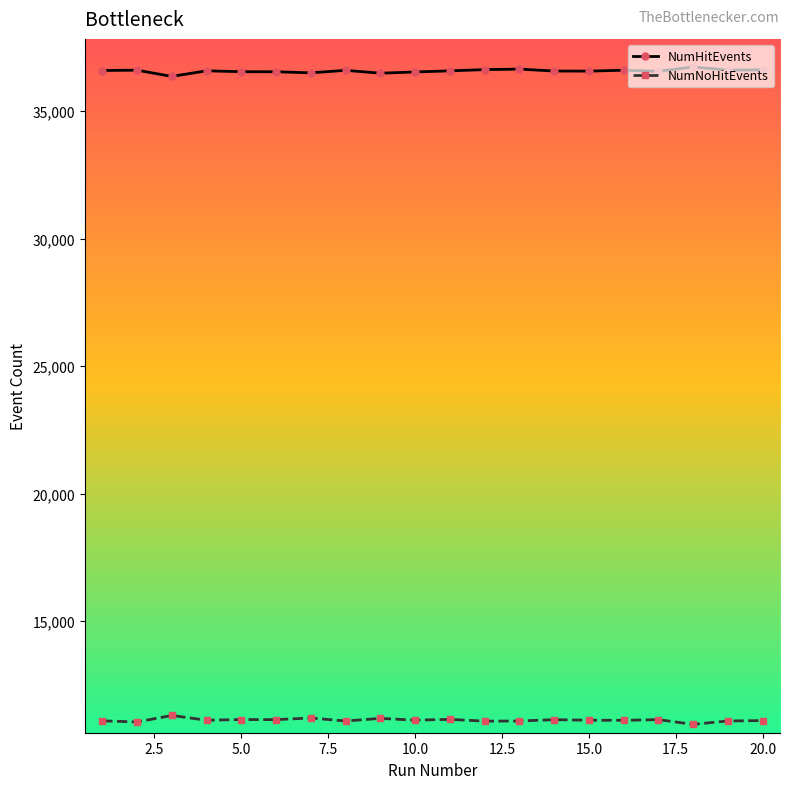

What is the value of the NumHitEvents point at the 3rd from the left?

36365